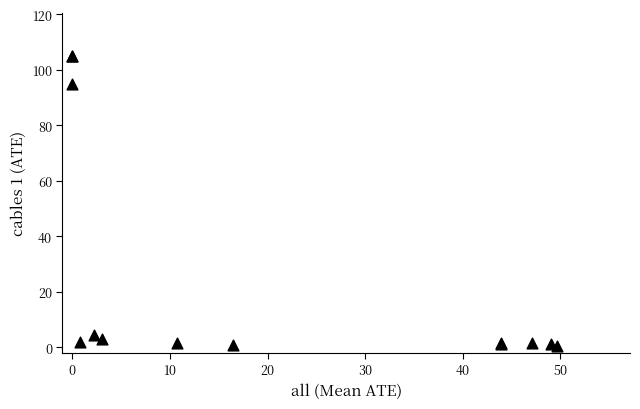

What Y value in the scatter plot is closest to 52?

94.9